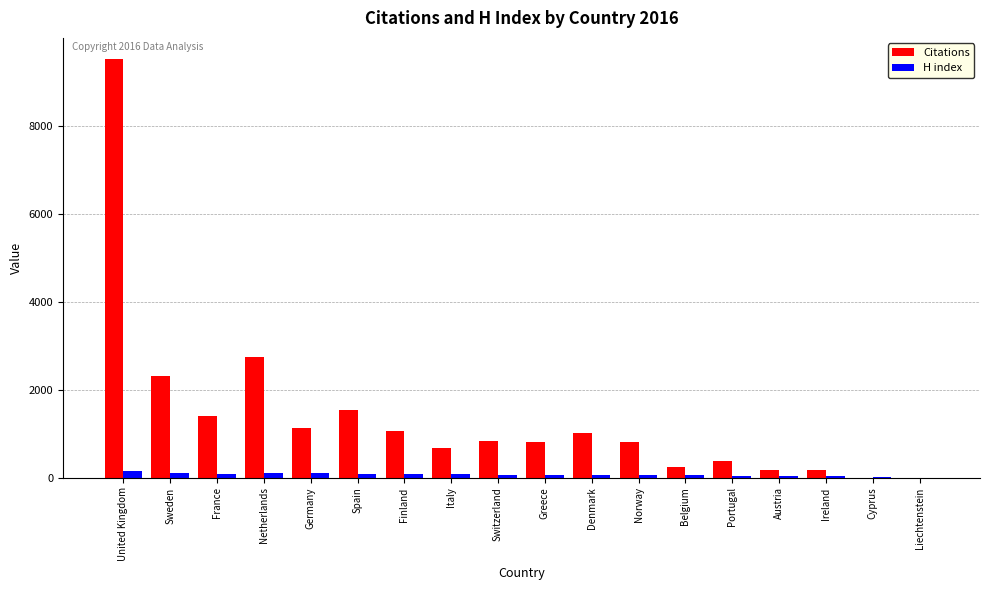

Which series has the largest total across all categories?

Citations